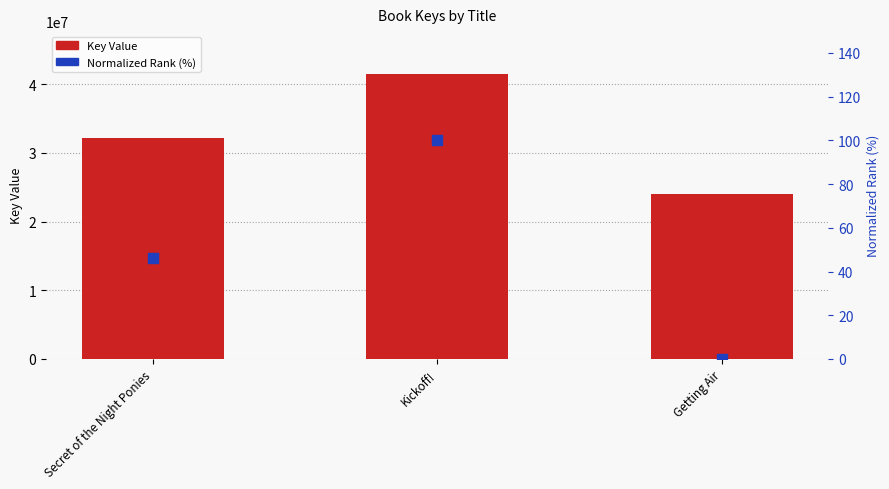

What is the total value across all series at Getting Air?

24080808.0